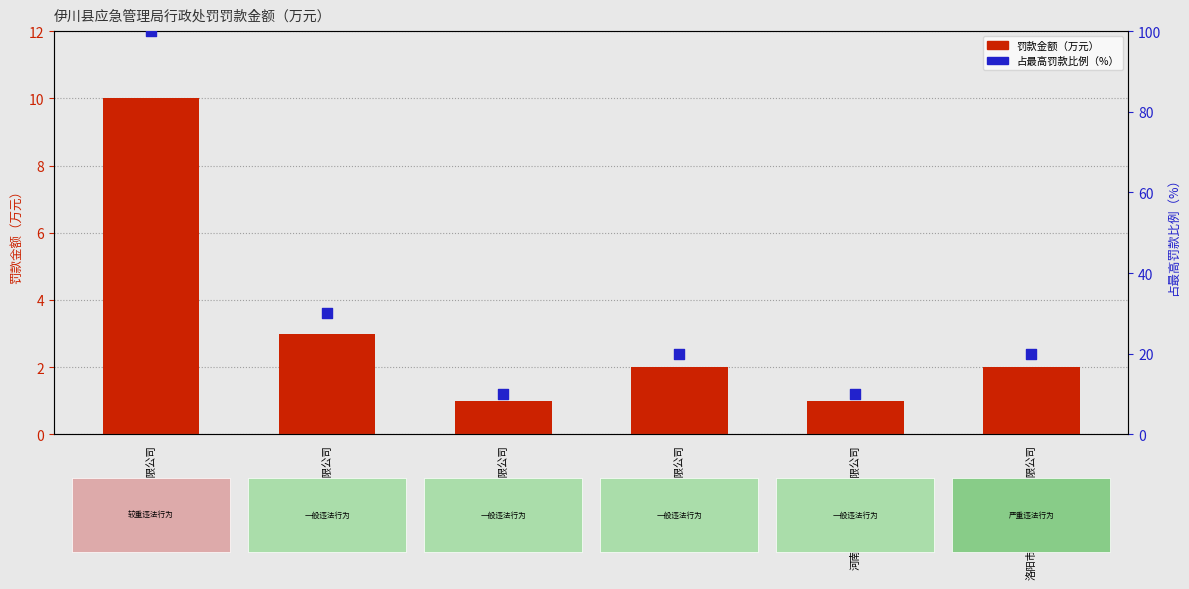

What are all the series names shown in the legend?

罚款金额（万元）, 占最高罚款比例（%）